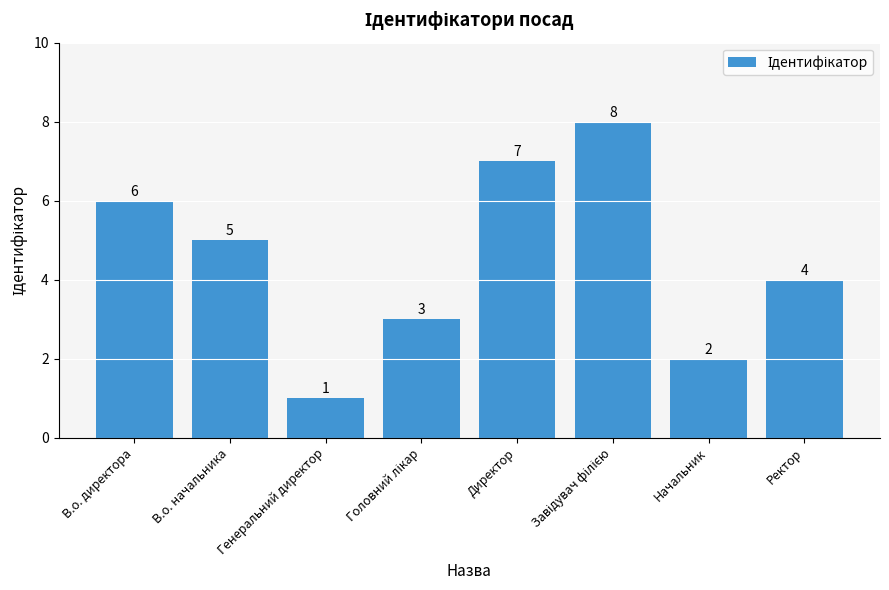

Where does the data first go above 5?

В.о. директора